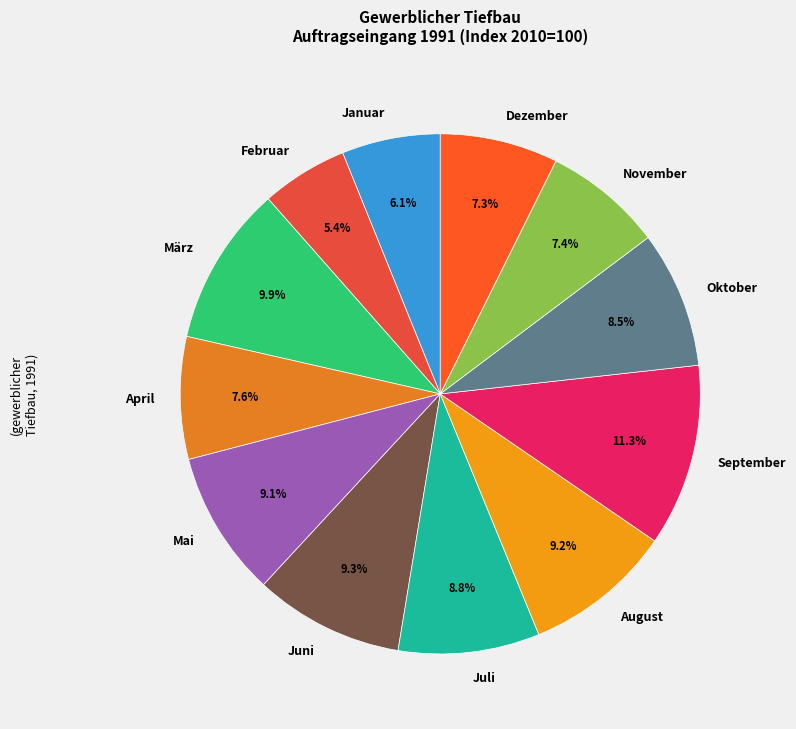

Which category has the biggest portion of the pie?

September